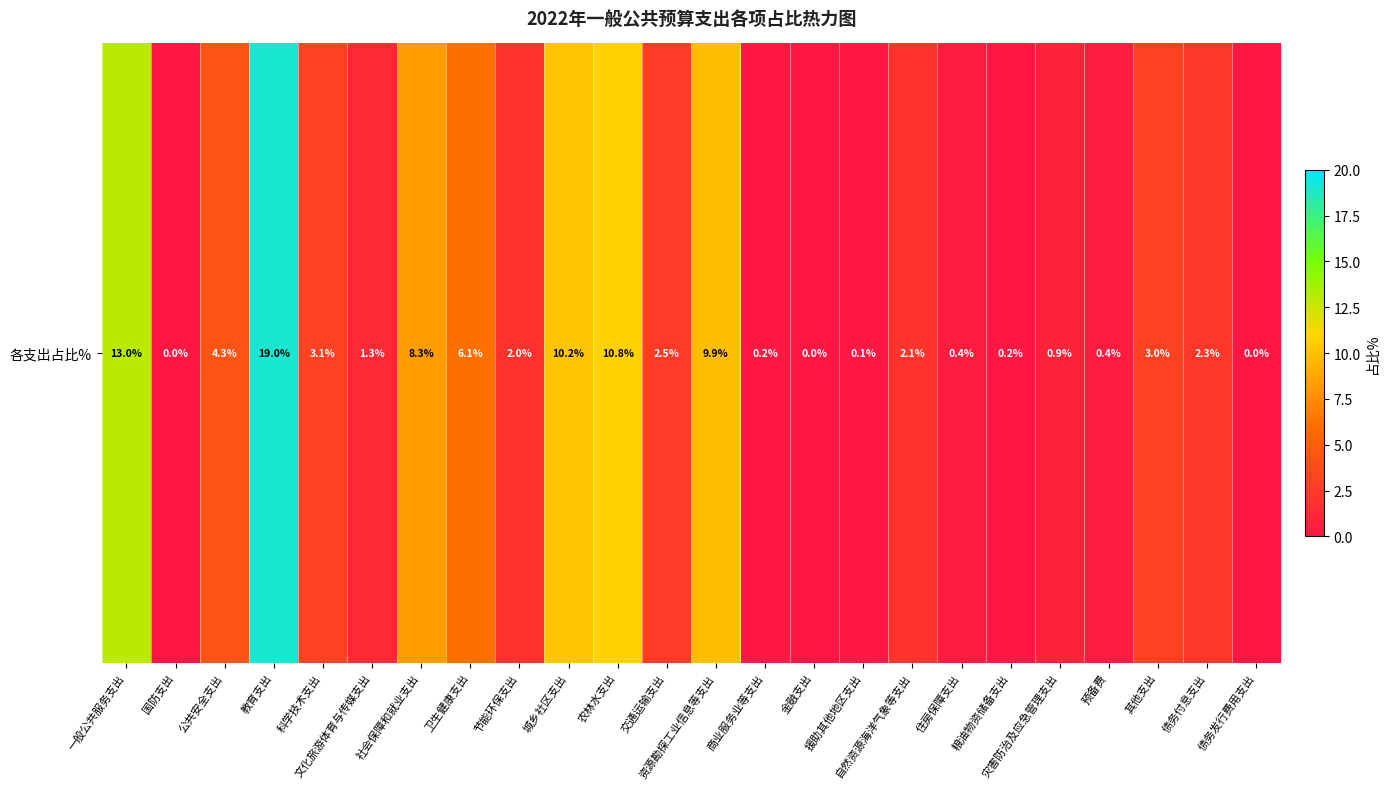

At which category does the chart reach its minimum across all series?

国防支出